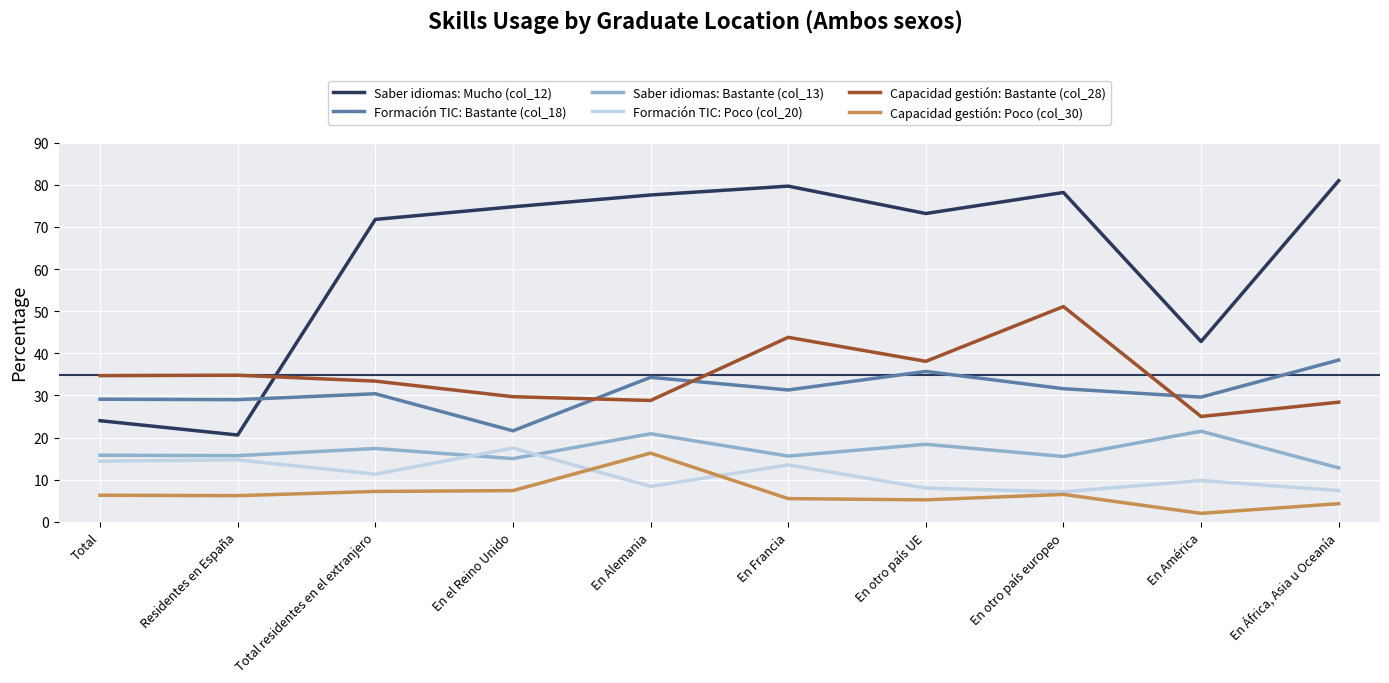

What is the maximum value shown in the chart?

81.0